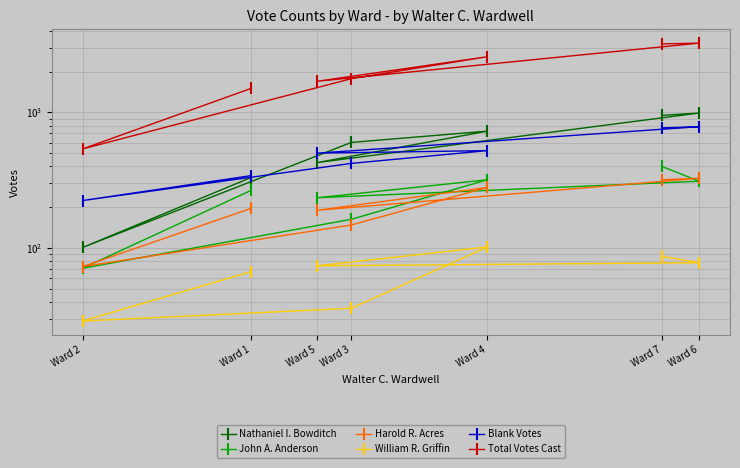

True or false: John A. Anderson and William R. Griffin intersect in this chart.

False